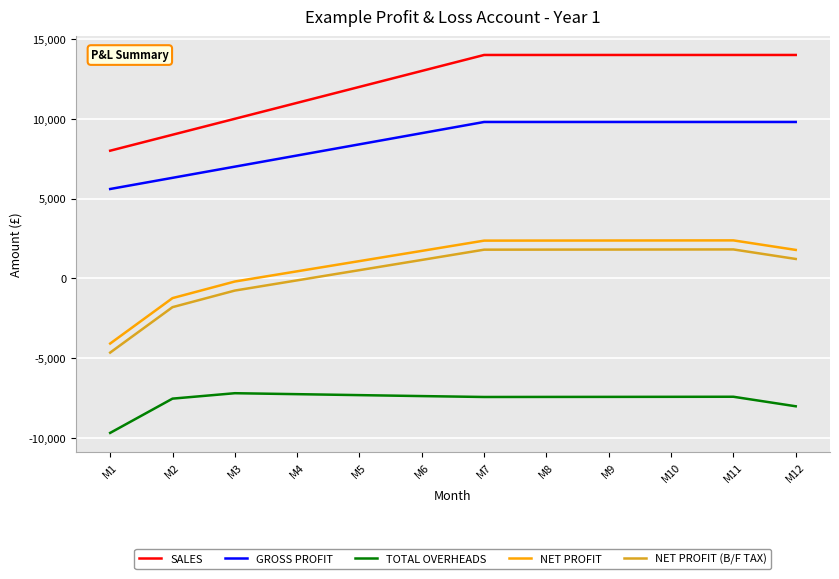

True or false: NET PROFIT has a value of 1081 at M5.

True